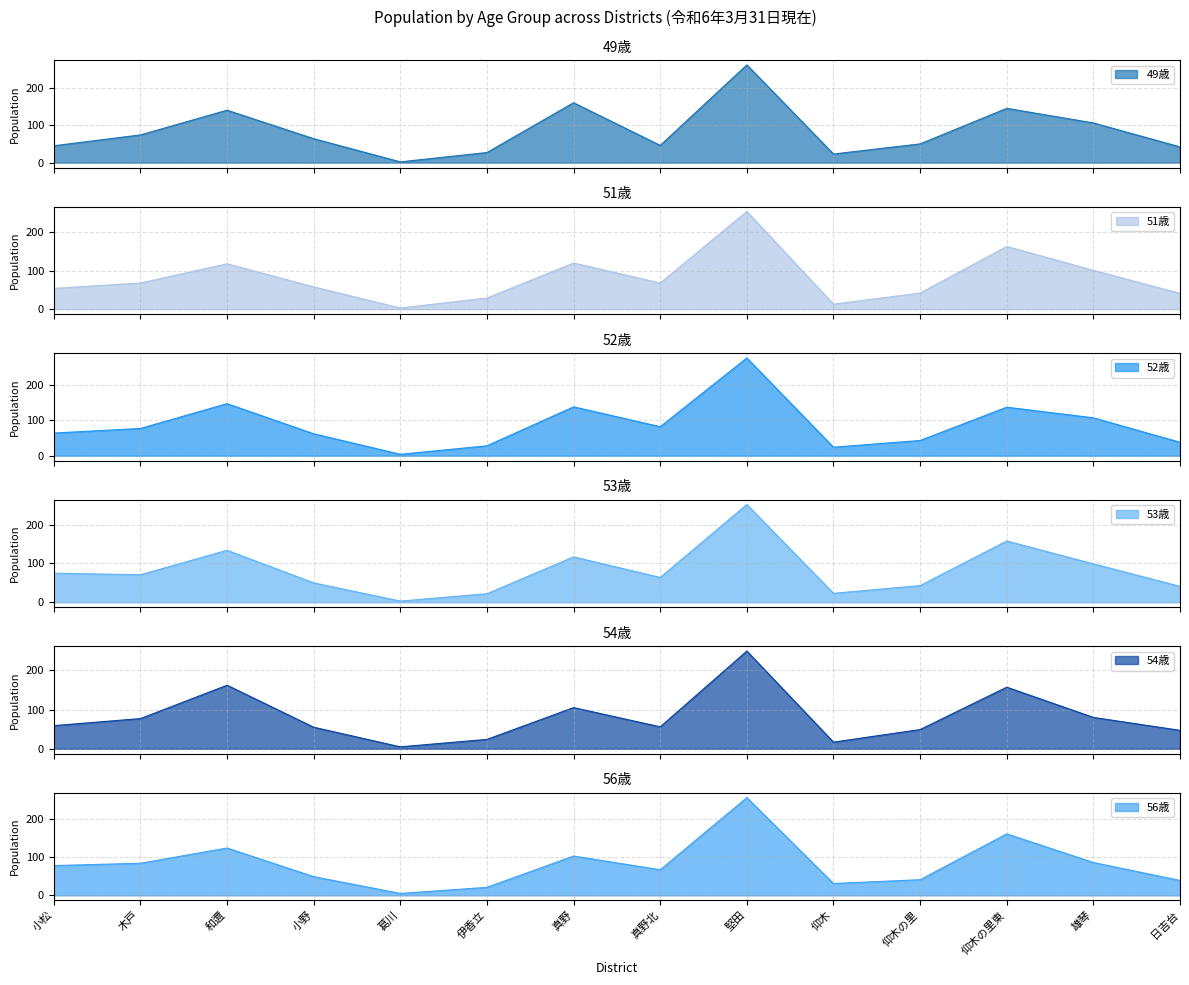

At how many categories does at least one series exceed 95?

5